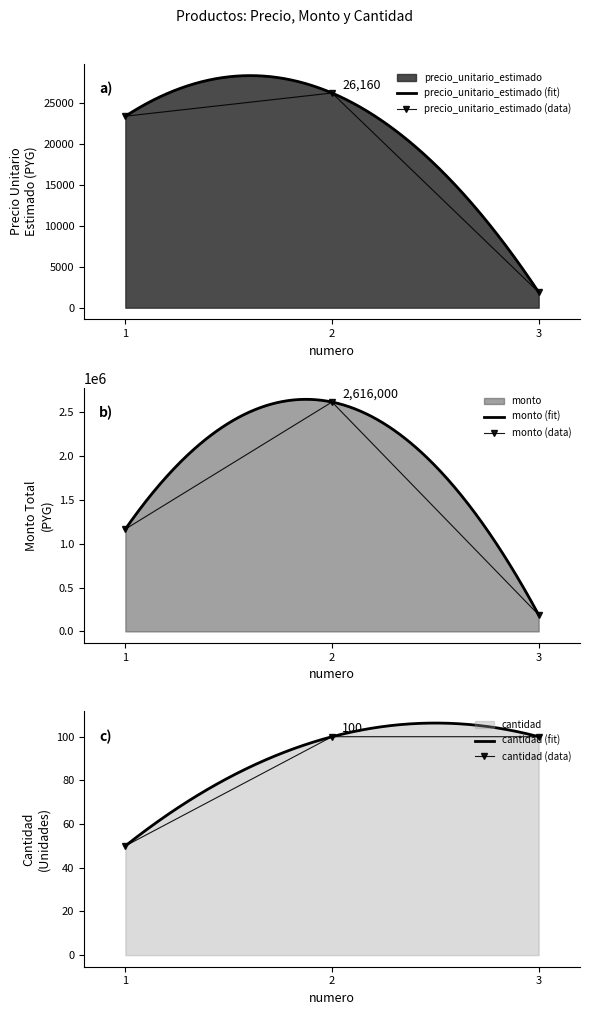

How many series are shown in this chart?

3